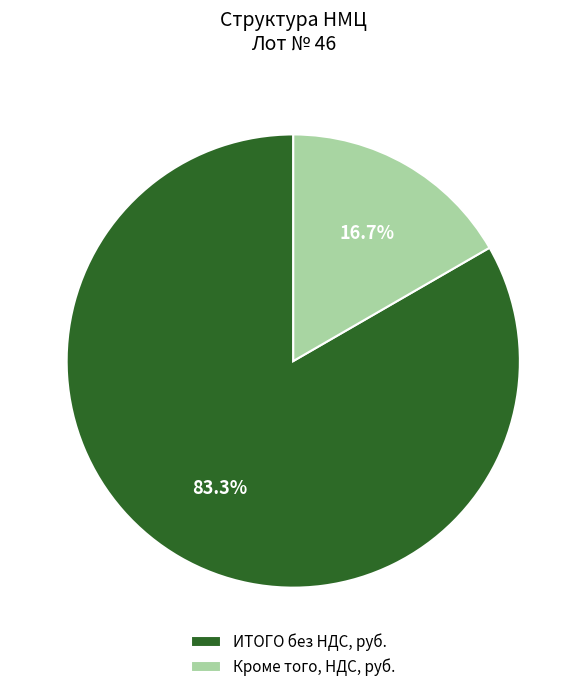

What is the ratio of the value at ИТОГО без НДС, руб. to the value at Кроме того, НДС, руб.?

5.0